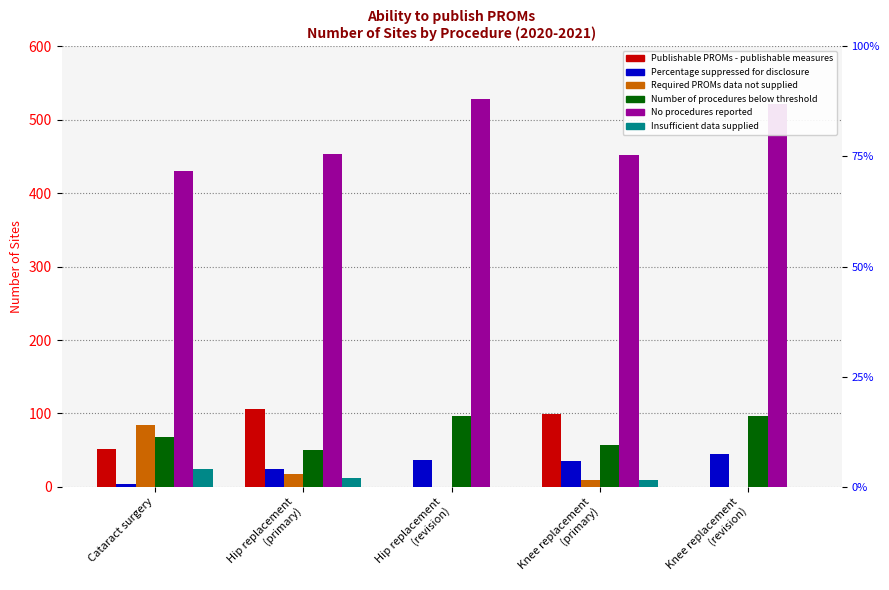

What is the average value of the Percentage suppressed for disclosure series?

29